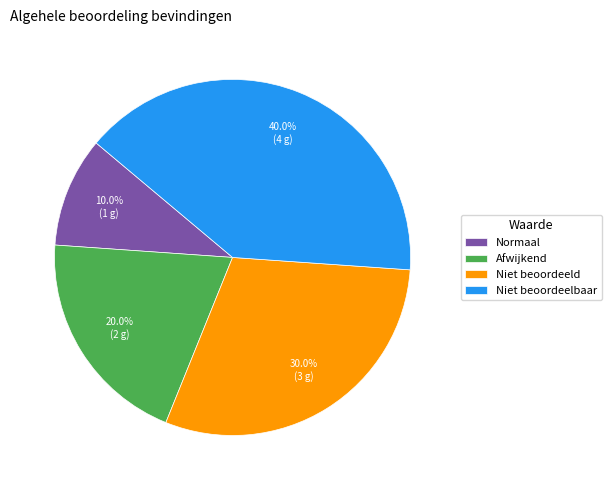

To the nearest percent, what portion does Niet beoordeeld represent?

30%